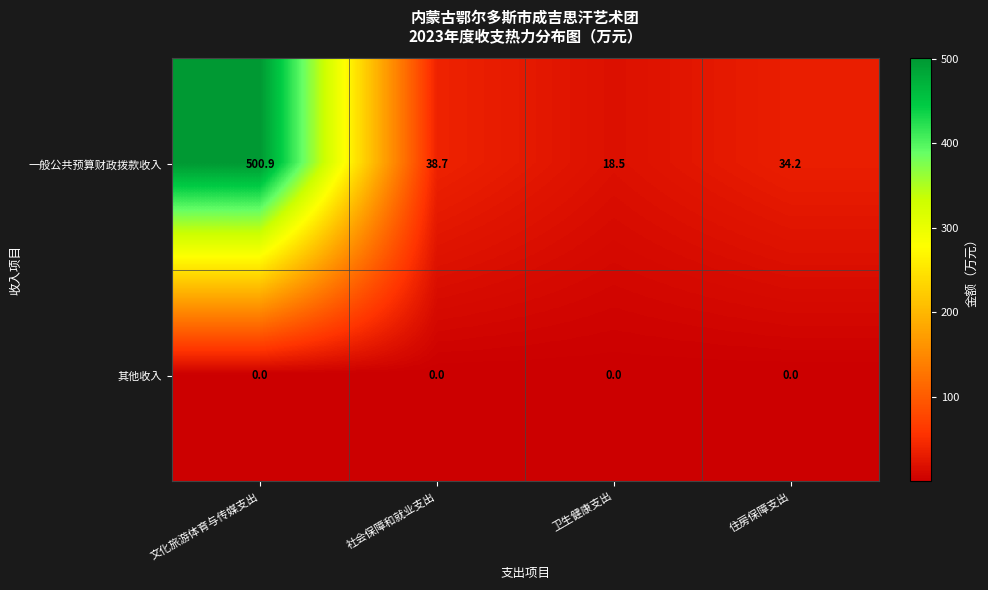

List the series in order of their peak value, highest first.

一般公共预算财政拨款收入, 其他收入